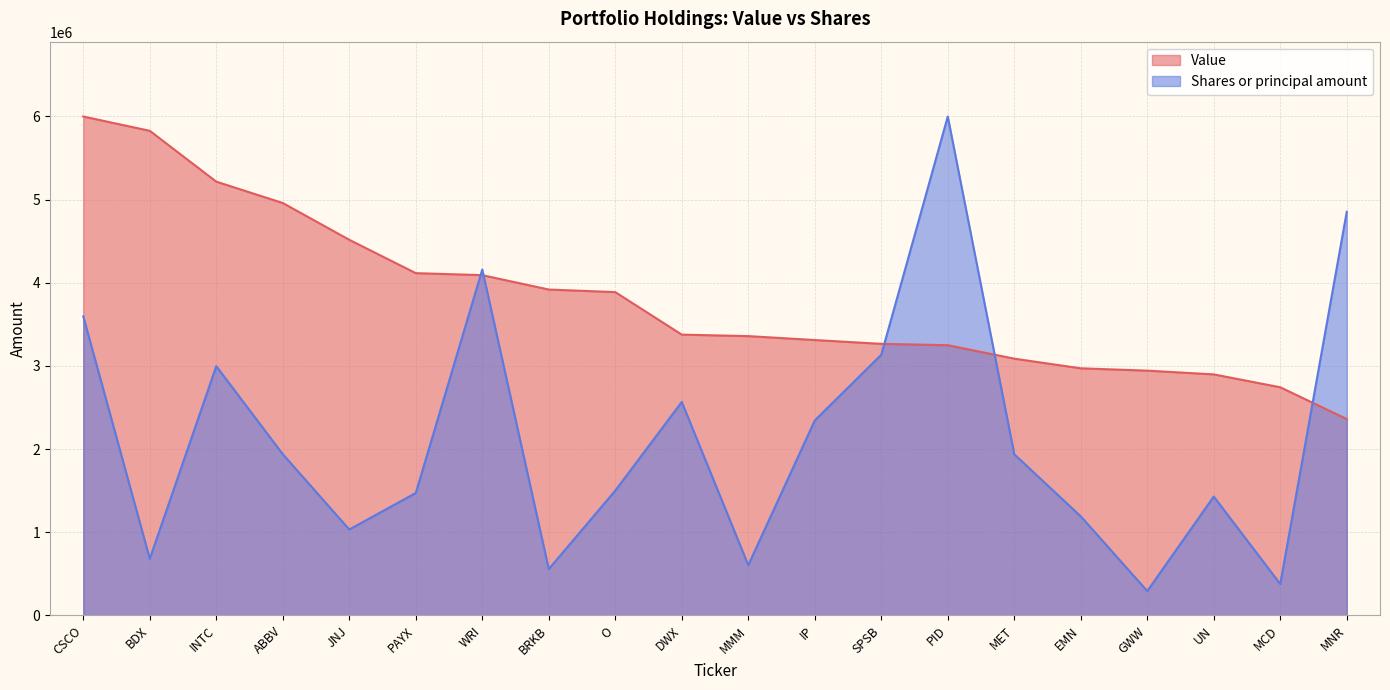

Is it true that Value equals 4115000.0 at PAYX?

True